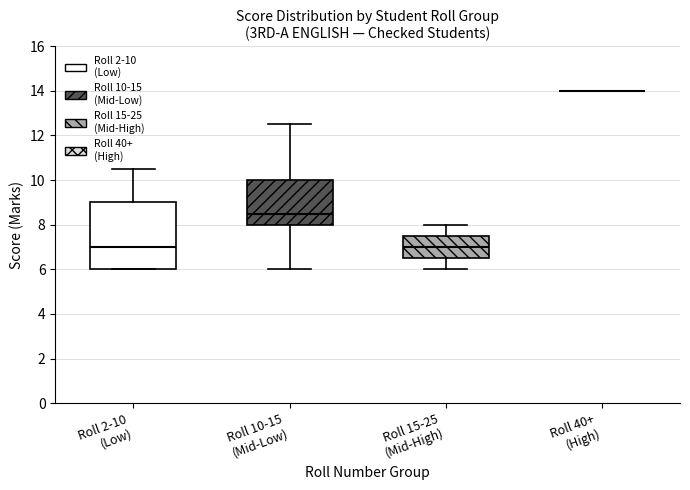

Reading left to right, transcribe this box plot: for each box, give where its median line is, the range the box spans, and where its two whiskers end, as read against the y-axis. The values are not printed on the chart, so give them approximately, as read against the axis.

Roll 2-10 (Low): median 7.0, box 6.0 to 9.0, whiskers 6.0 to 10.6
Roll 10-15 (Mid-Low): median 8.6, box 8.0 to 10.0, whiskers 6.0 to 12.6
Roll 15-25 (Mid-High): median 7.0, box 6.6 to 7.6, whiskers 6.0 to 8.0
Roll 40+ (High): box collapsed to a line at 14.0, whiskers 14.0 to 14.0